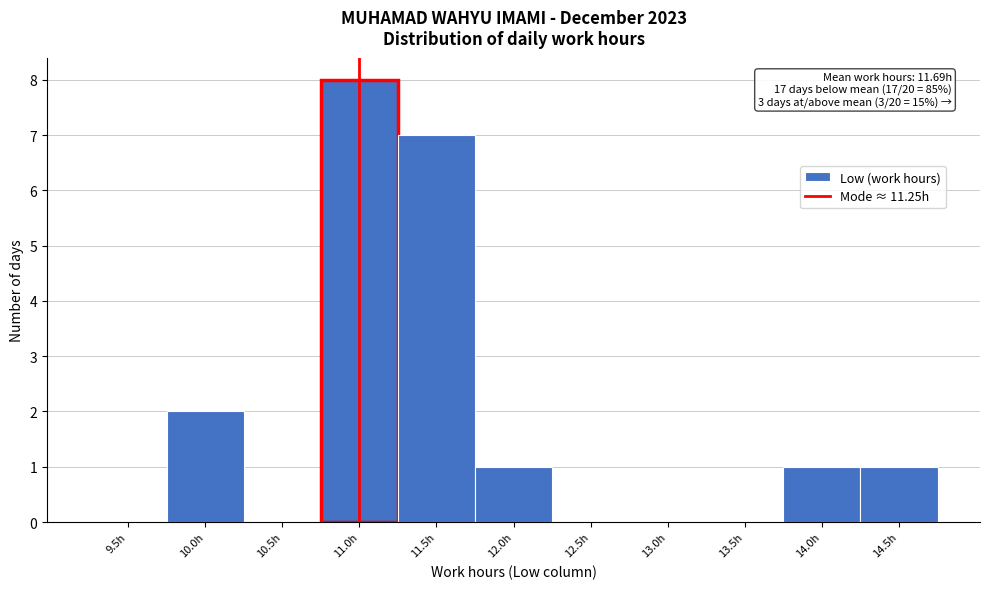

Reading left to right, transcribe all the data shown in this chart.

9.5h=0	10.0h=2	10.5h=0	11.0h=8	11.5h=7	12.0h=1	12.5h=0	13.0h=0	13.5h=0	14.0h=1	14.5h=1